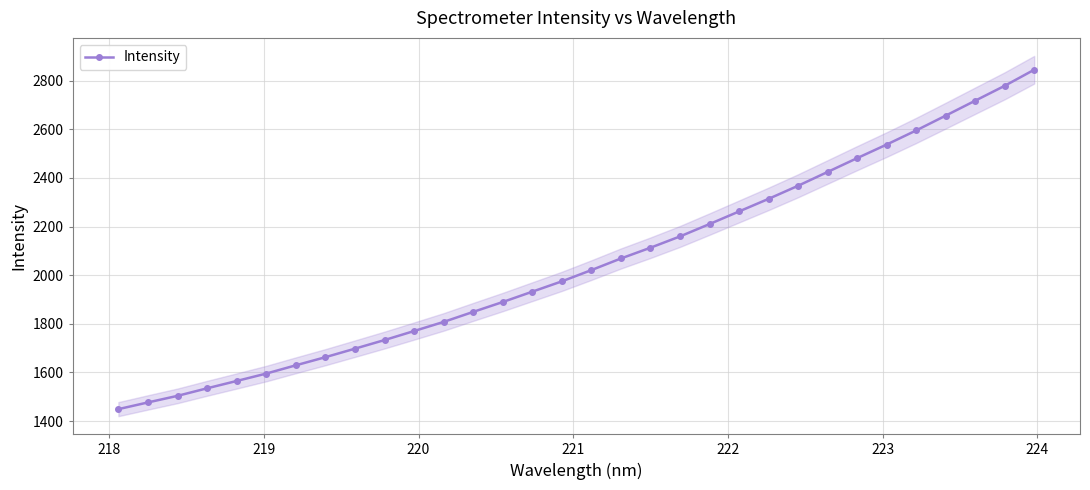

What is the minimum value shown in the chart?

1449.2